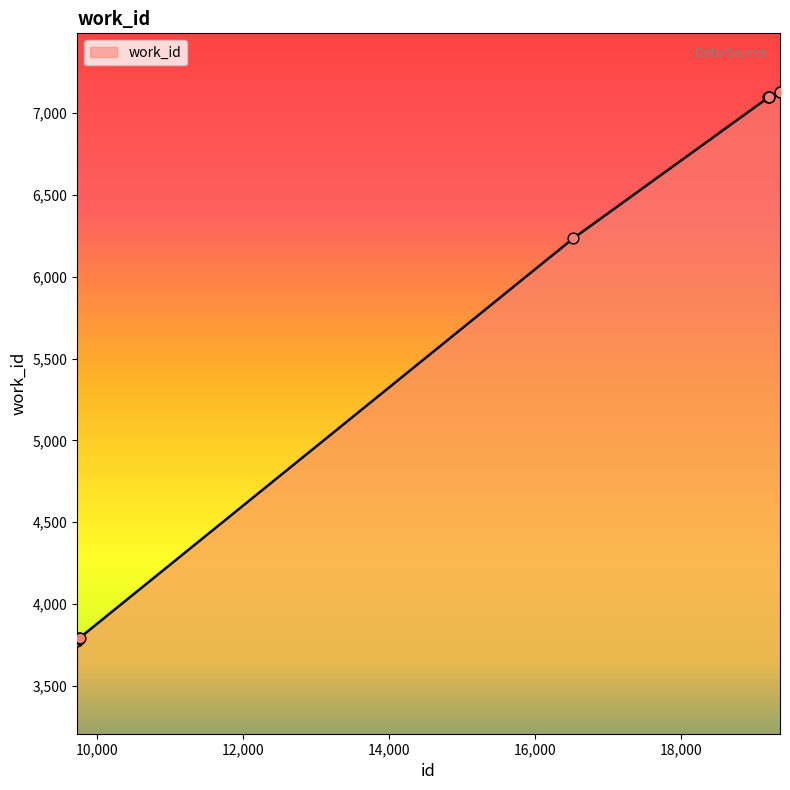

What is the greatest value displayed?

7132